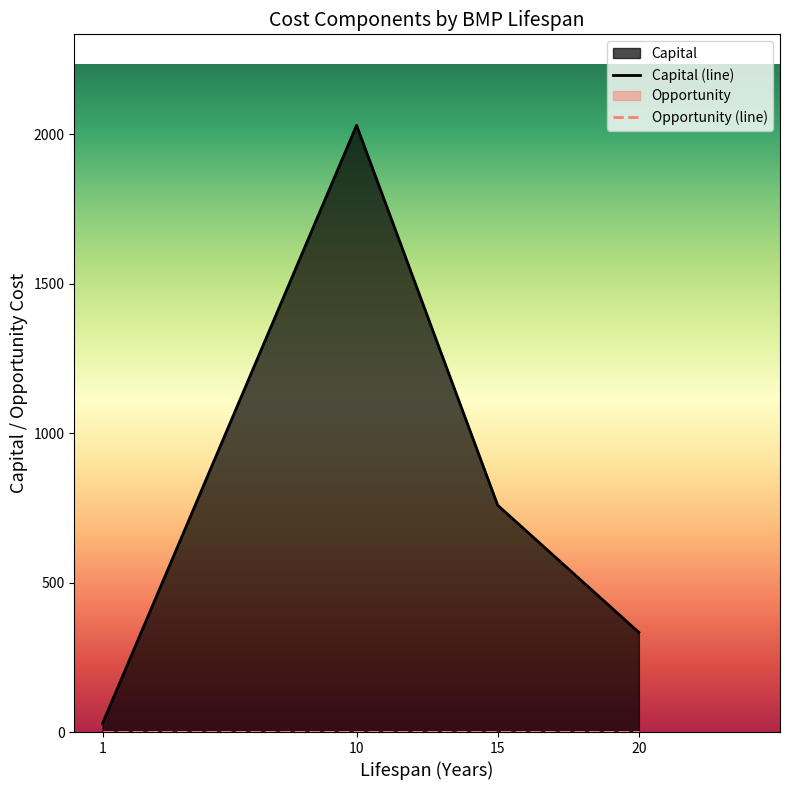

At how many categories does at least one series exceed 313?

3